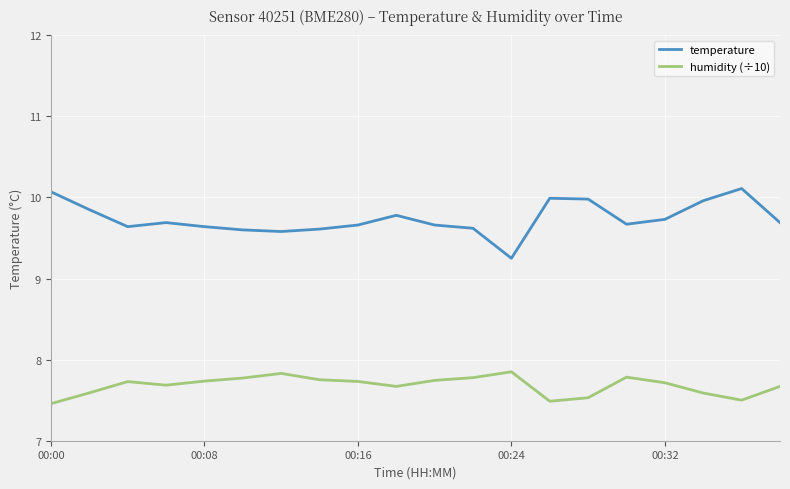

What are all the series names shown in the legend?

temperature, humidity (÷10)